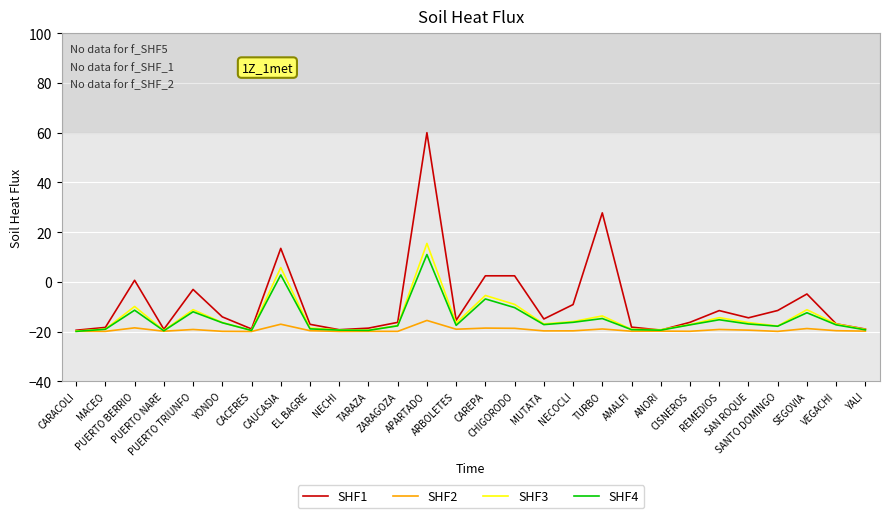

Which series has the largest total across all categories?

SHF1